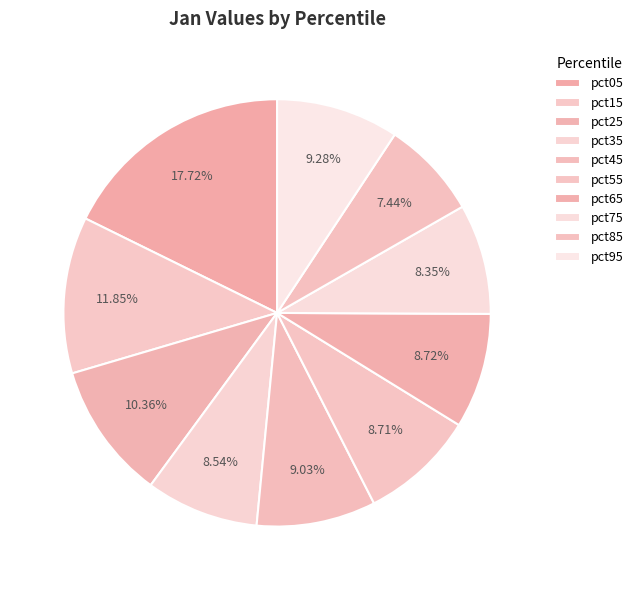

Between pct05 and pct55, which is larger?

pct05